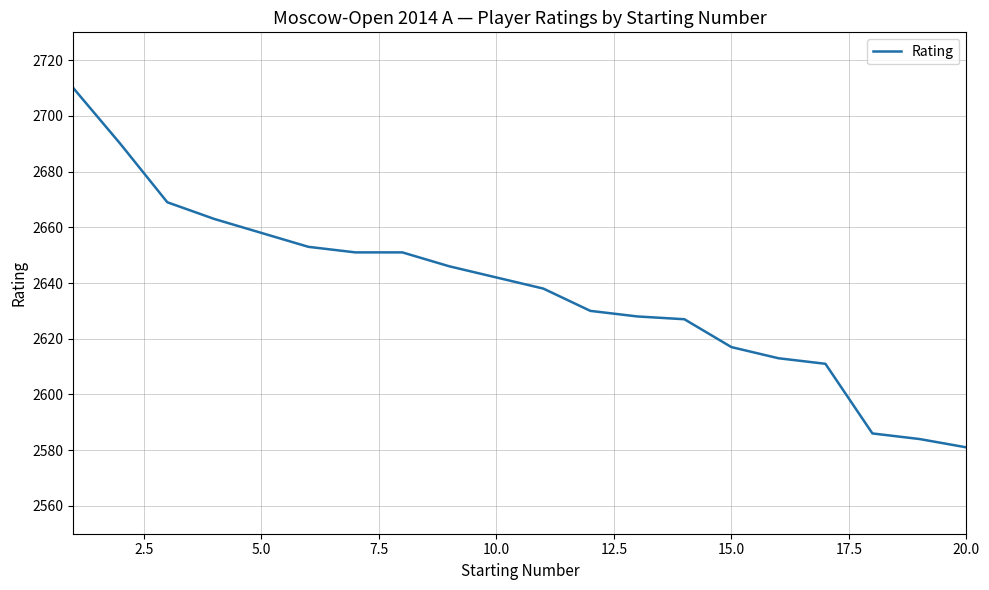

What is the minimum value shown in the chart?

2581